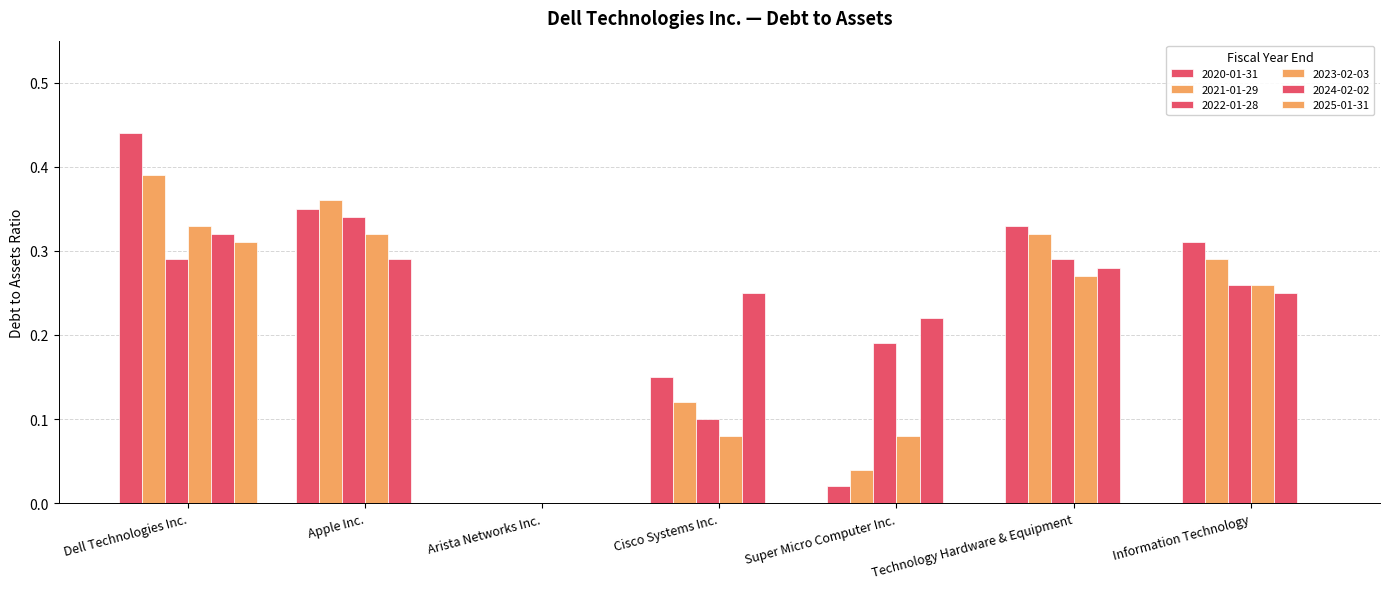

How many groups of bars are there?

7